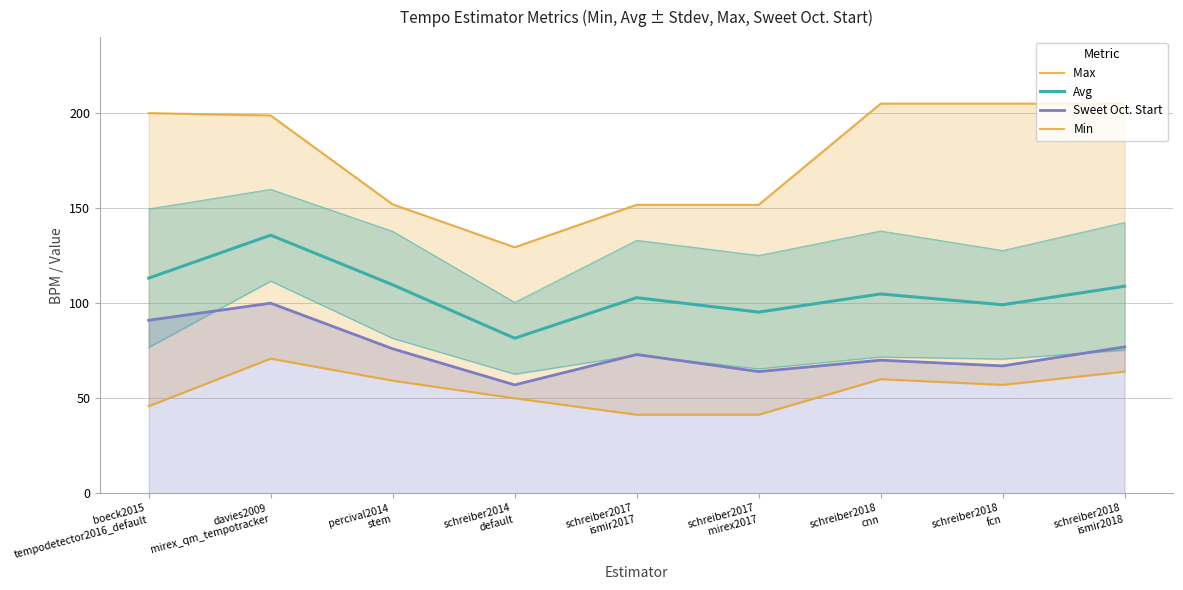

What is the difference between the second highest and minimum values in the Min series?

22.7